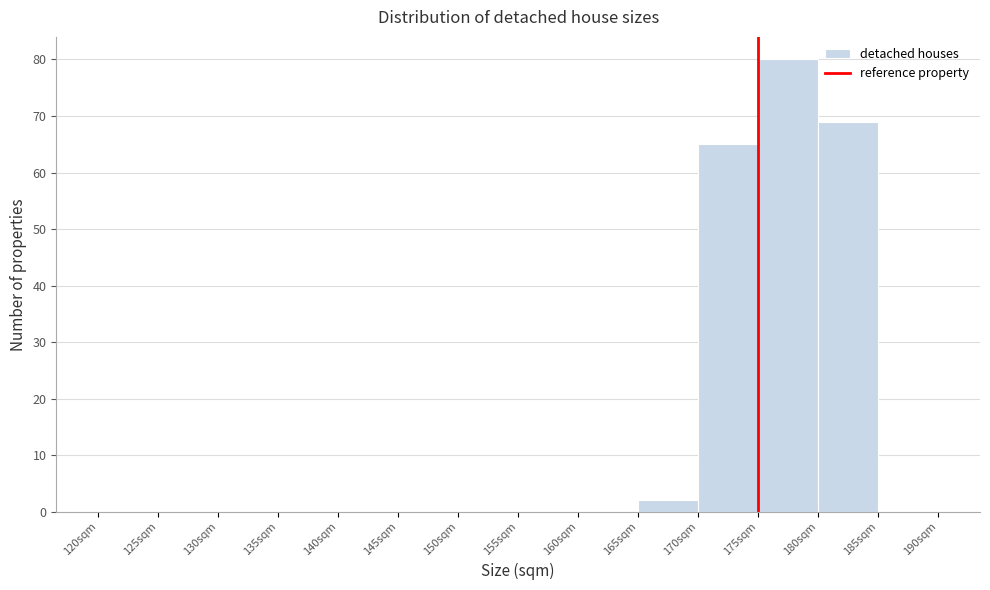

What is the height of the bar covering 165 to 170 on the x-axis? The values are not printed on the chart, so give them approximately, as read against the axis.

2